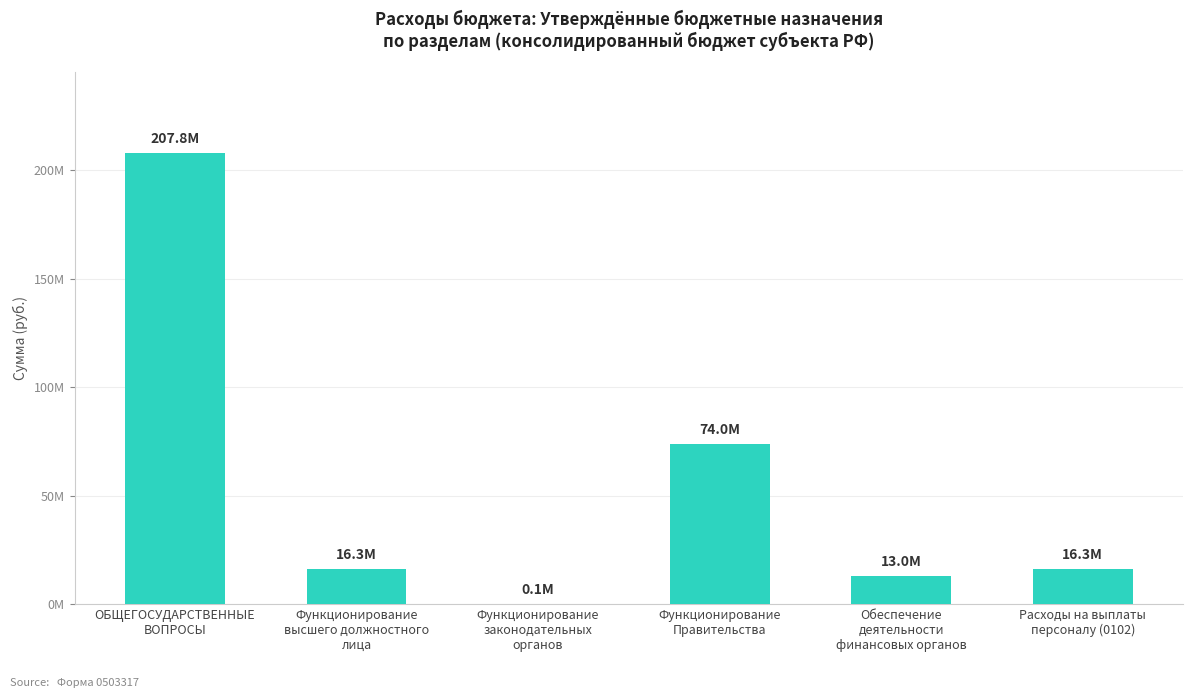

Are the bars horizontal?

No